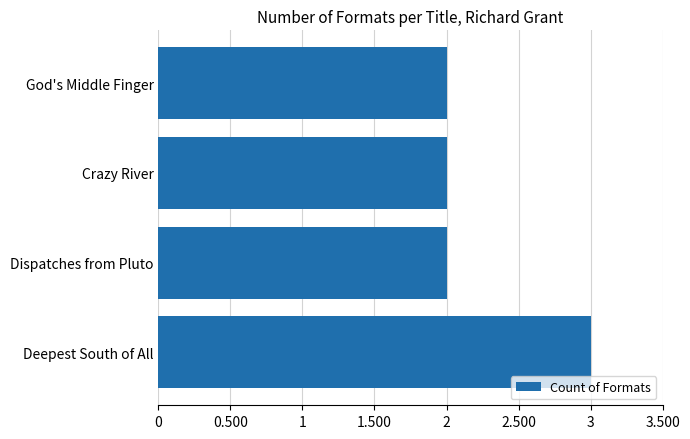

How many categories are shown in the chart?

4